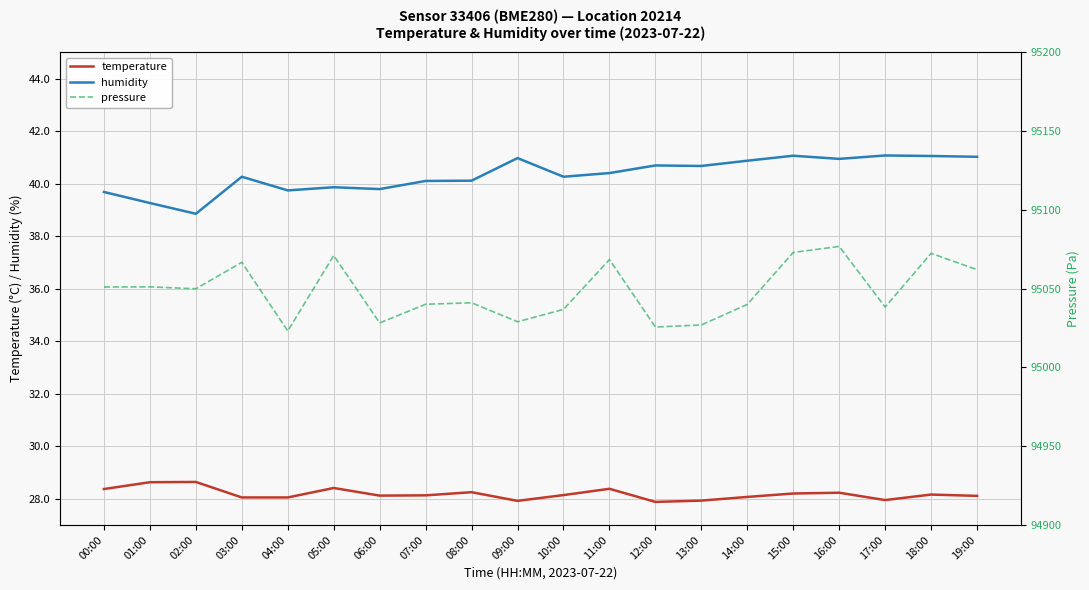

Reading left to right, what are all the values shown in this chart?

temperature: 00:00=28.4	01:00=28.6	02:00=28.6	03:00=28.1	04:00=28.1	05:00=28.4	06:00=28.1	07:00=28.1	08:00=28.2	09:00=27.9	10:00=28.1	11:00=28.4	12:00=27.9	13:00=27.9	14:00=28.1	15:00=28.2	16:00=28.2	17:00=27.9	18:00=28.2	19:00=28.1
humidity: 00:00=39.7	01:00=39.3	02:00=38.9	03:00=40.3	04:00=39.7	05:00=39.9	06:00=39.8	07:00=40.1	08:00=40.1	09:00=41.0	10:00=40.3	11:00=40.4	12:00=40.7	13:00=40.7	14:00=40.9	15:00=41.1	16:00=40.9	17:00=41.1	18:00=41.0	19:00=41.0
pressure: 00:00=95051.0	01:00=95051.1	02:00=95049.9	03:00=95066.7	04:00=95023.1	05:00=95071.0	06:00=95028.2	07:00=95040.1	08:00=95041.0	09:00=95029.0	10:00=95036.8	11:00=95068.4	12:00=95025.6	13:00=95026.9	14:00=95040.0	15:00=95073.0	16:00=95076.8	17:00=95038.3	18:00=95072.4	19:00=95062.0